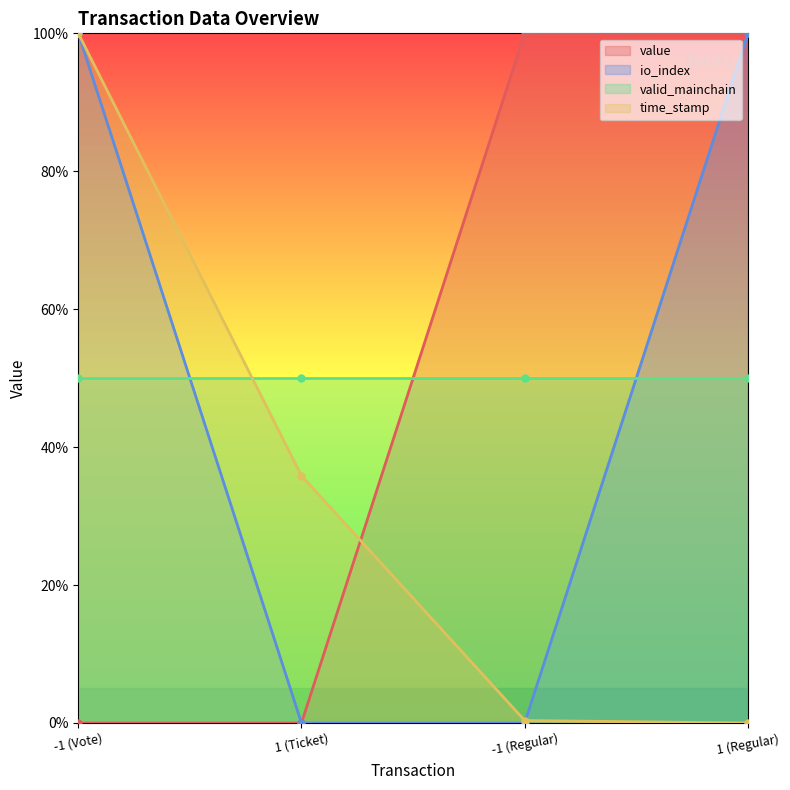

Between which two adjacent categories do value and time_stamp first intersect?

1 (Ticket) and -1 (Regular)